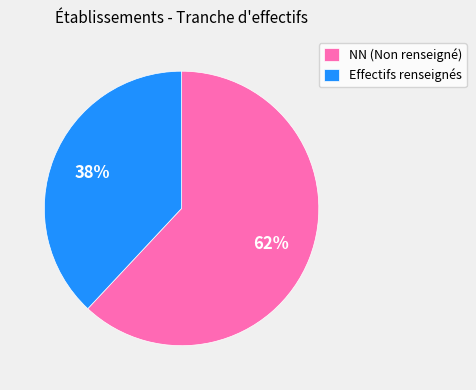

Combined, do NN (Non renseigné) and Effectifs renseignés account for over 50%?

Yes